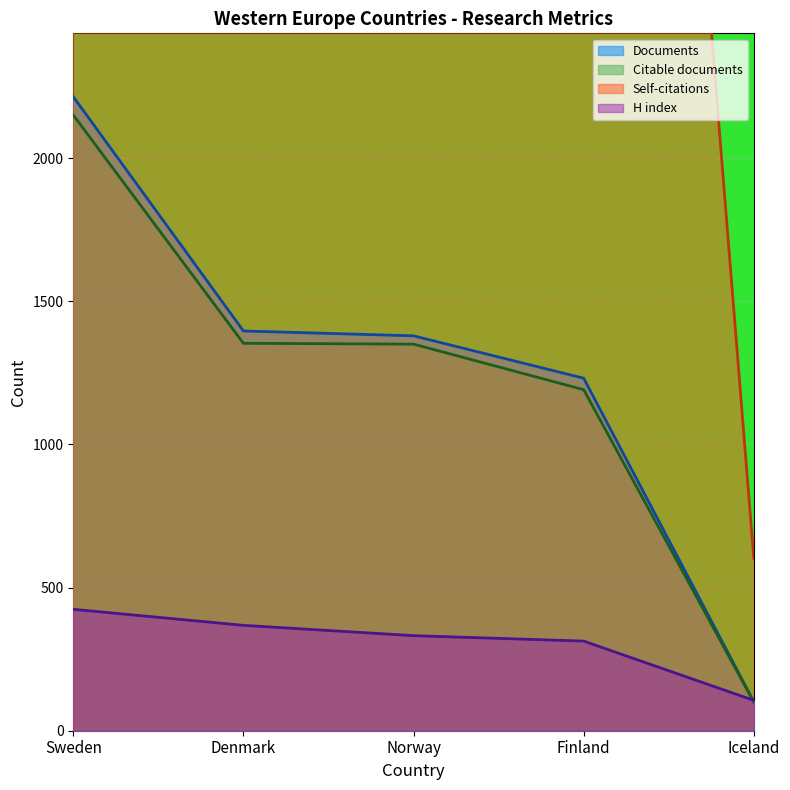

Reading left to right, extract all data points from this chart.

Documents: 2214	1396	1379	1231	101
Citable documents: 2150	1353	1350	1191	100
Citations: 16397	11015	9752	7981	603
H index: 424	368	332	313	106